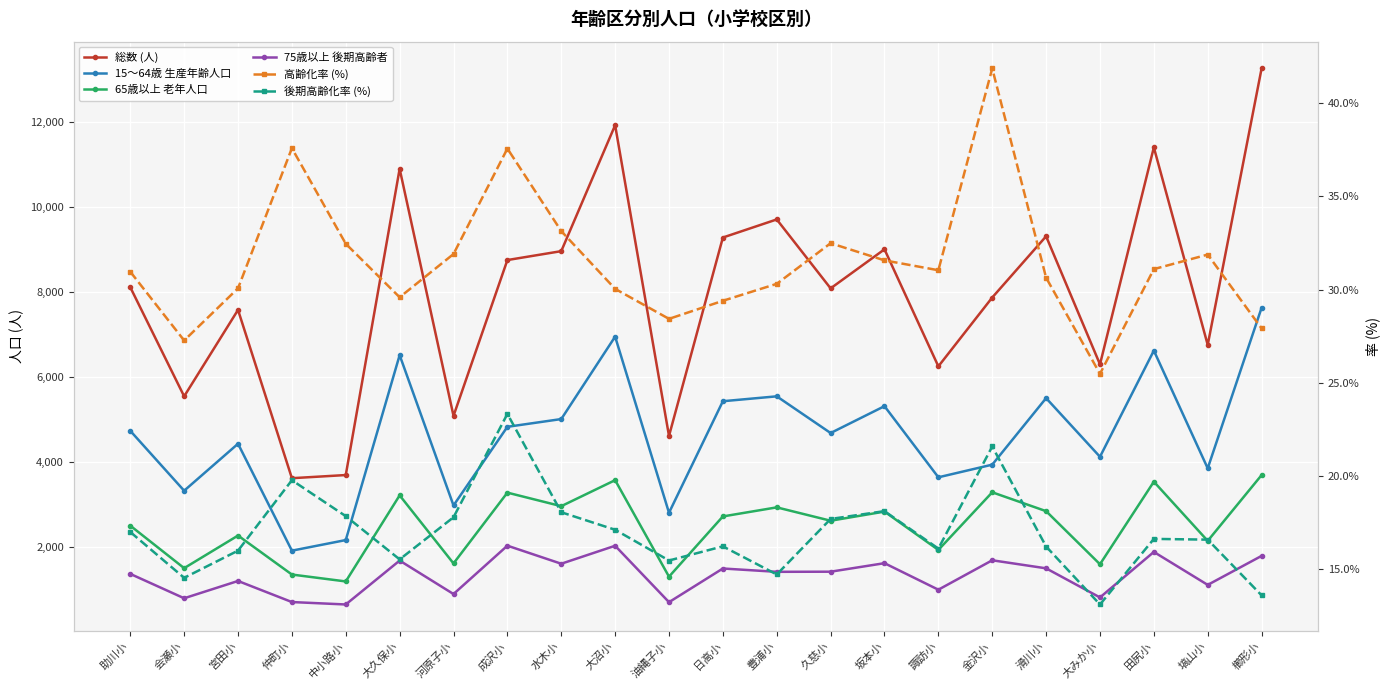

At which category does 後期高齢化率 (%) reach its first local peak?

仲町小